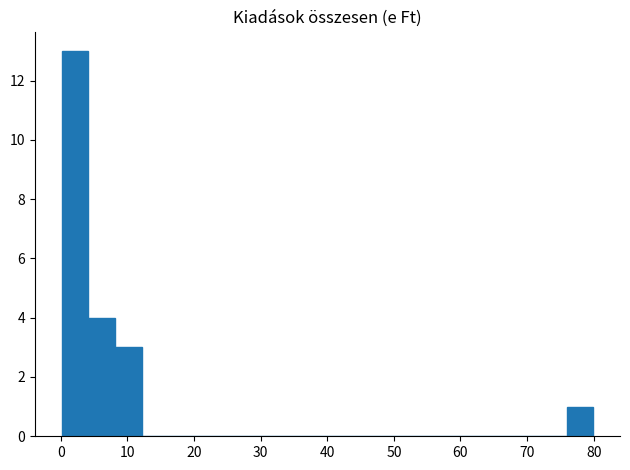

Read against the x-axis, roughly where is the centre of the tallest bar?

2